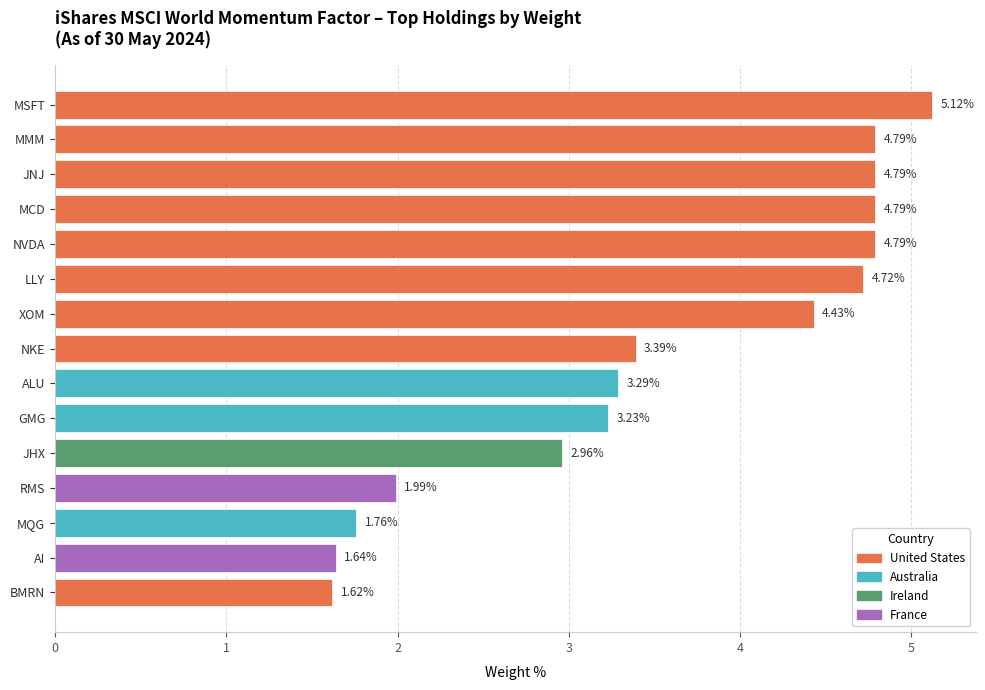

True or false: the data shows 2.0 at XOM.

False